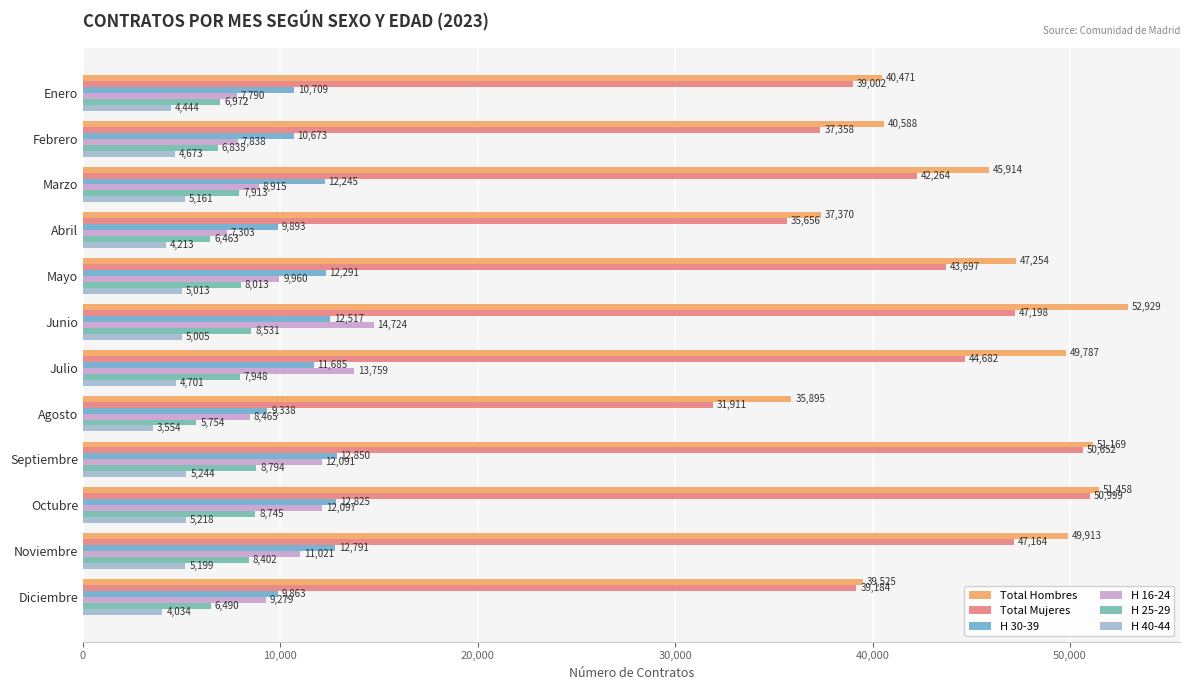

Count the number of data series in this chart.

6